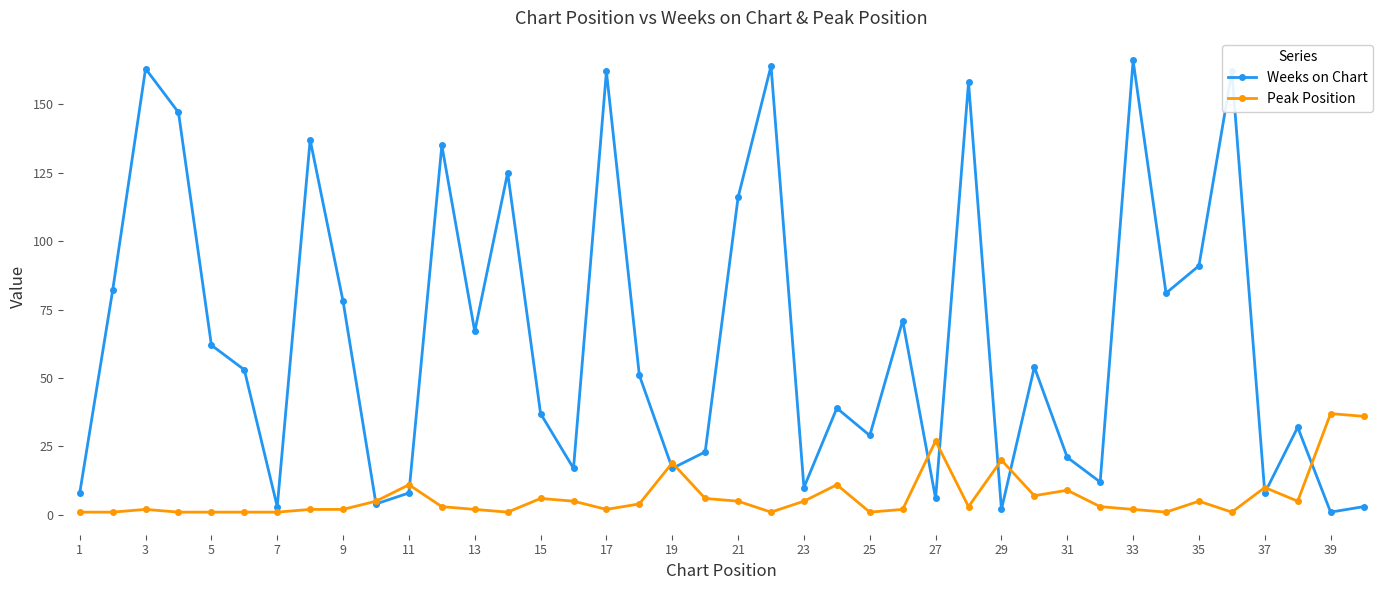

What is the minimum value shown in the chart?

1